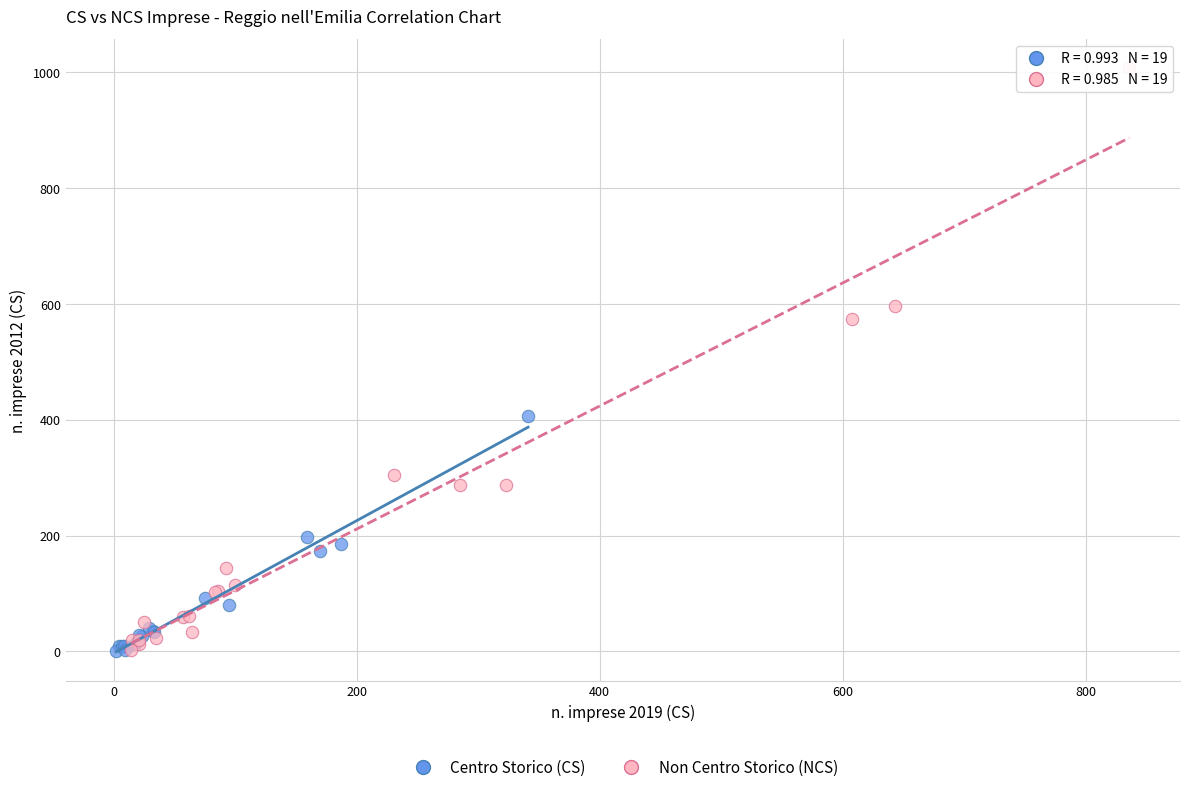

Which series has the widest spread of Y values?

Non Centro Storico (NCS)